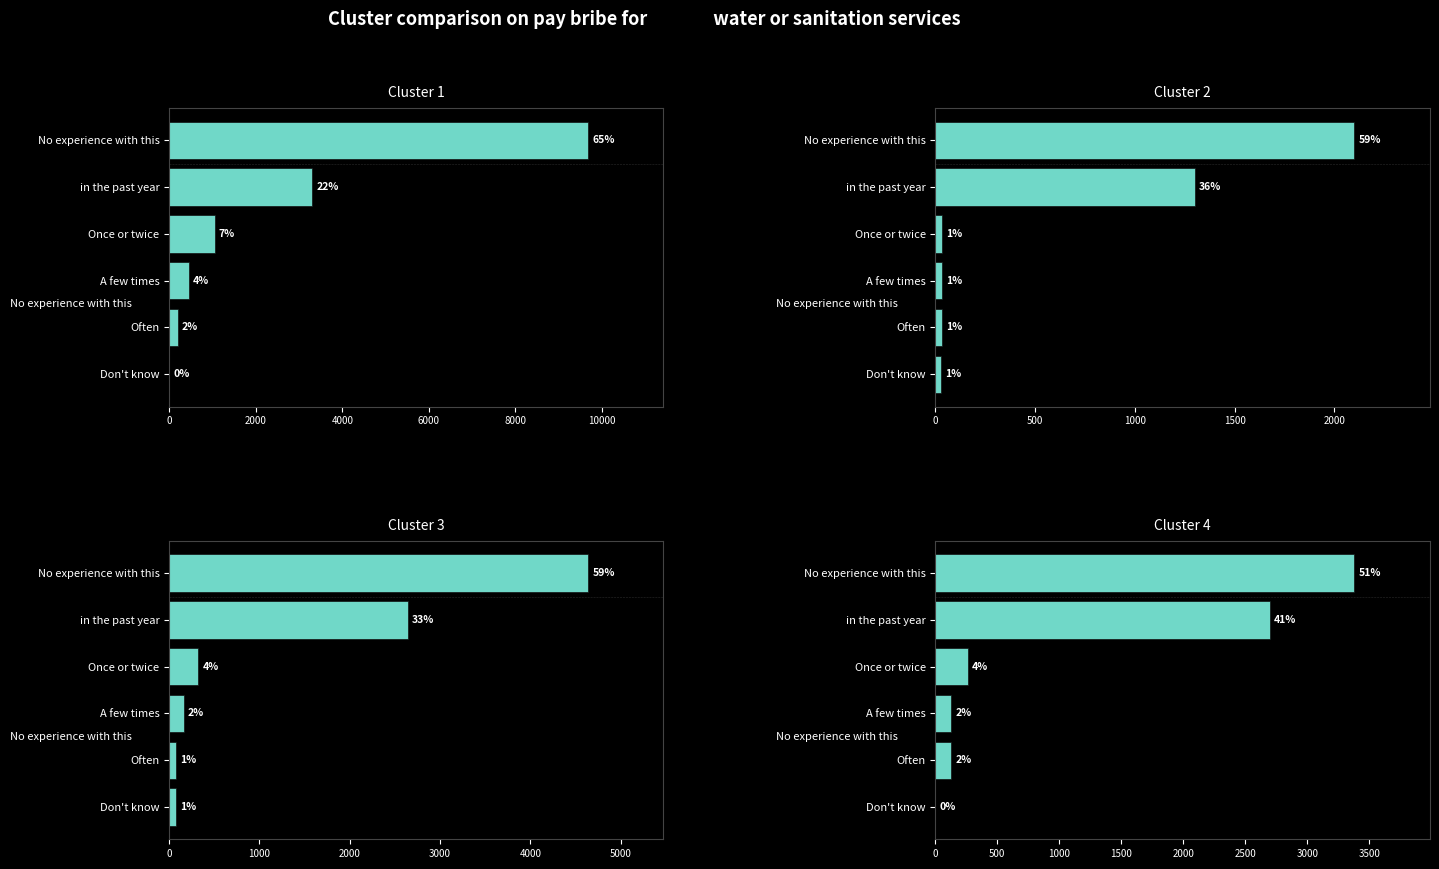

What is the value of the Cluster 3 bar at the 5th from the left?

2640